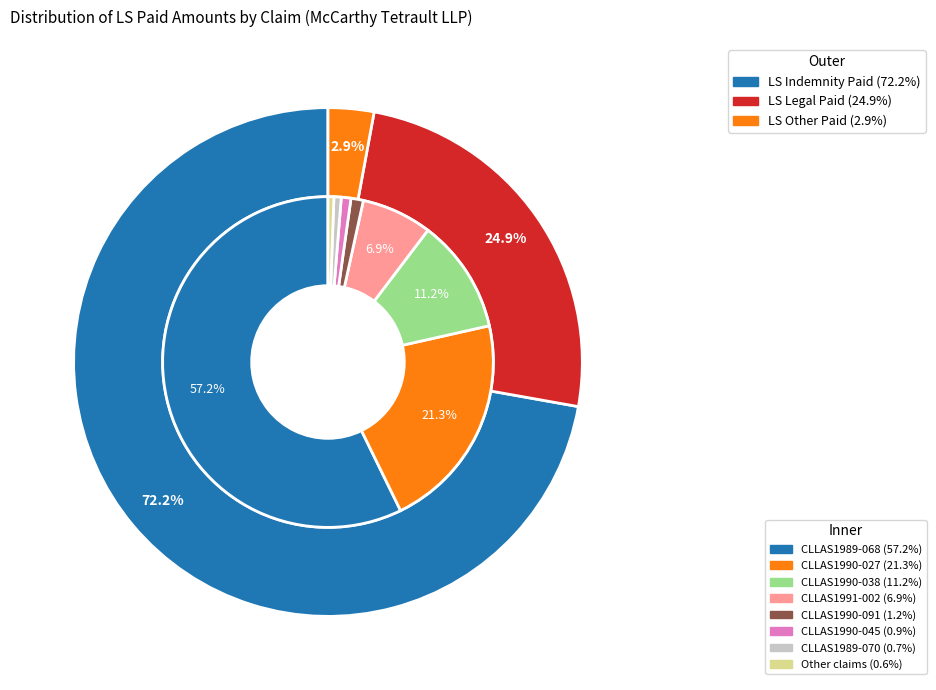

Which series has the largest range (max minus min)?

LS Indemnity Paid